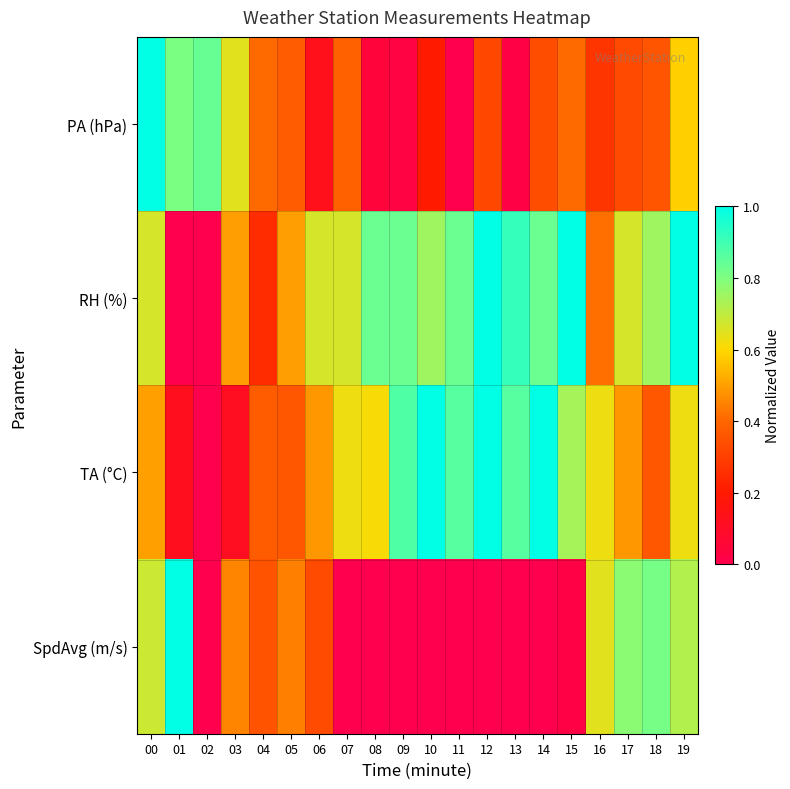

Rank the series by their maximum value, from highest to lowest.

PA (hPa), RH (%), TA (°C), SpdAvg (m/s)